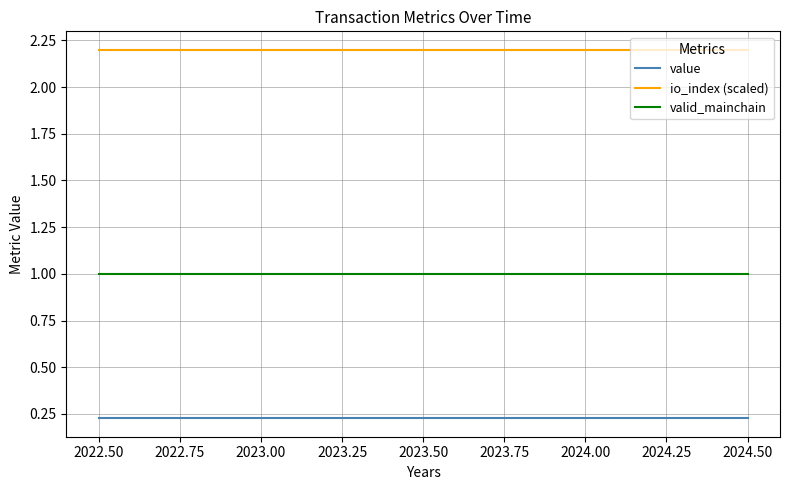

Rank the series by their maximum value, from highest to lowest.

io_index (scaled), valid_mainchain, value